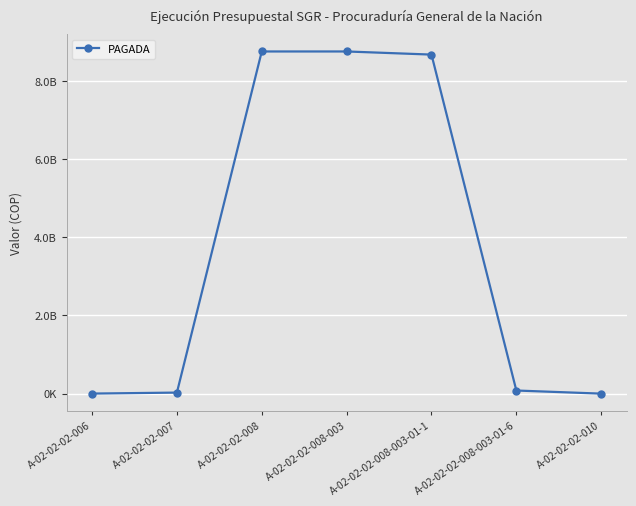

Which has a higher value, A-02-02-02-007 or A-02-02-02-010?

A-02-02-02-007